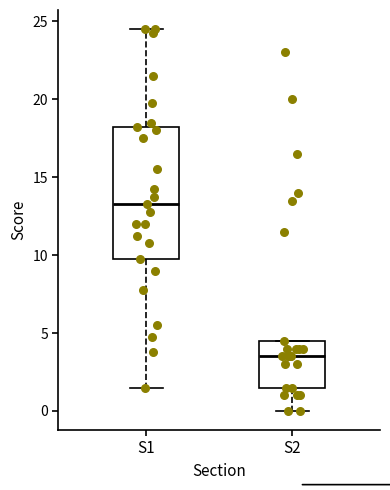

Comparing the boxes themselves (not the whiskers), which one is the tallest?

S1